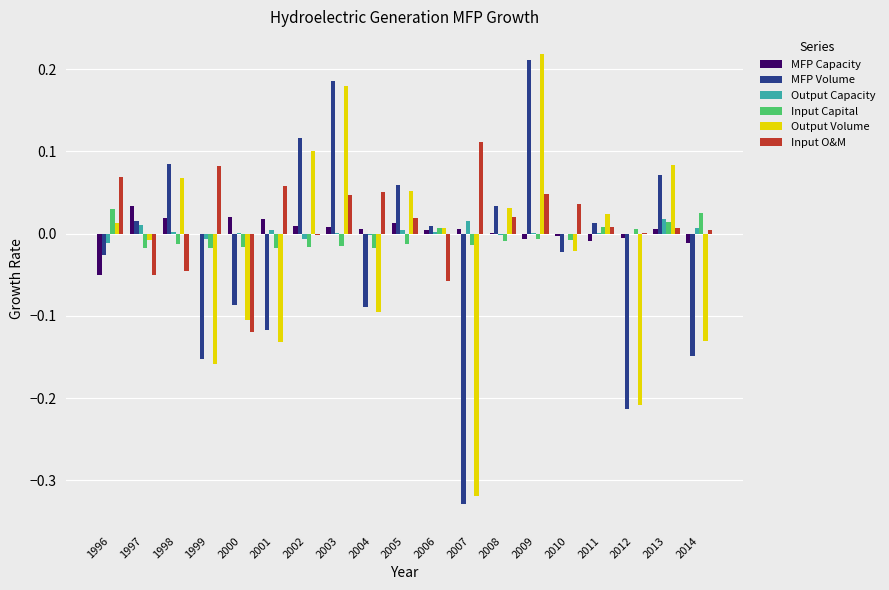

Which category has the highest value in the MFP Volume series?

2009